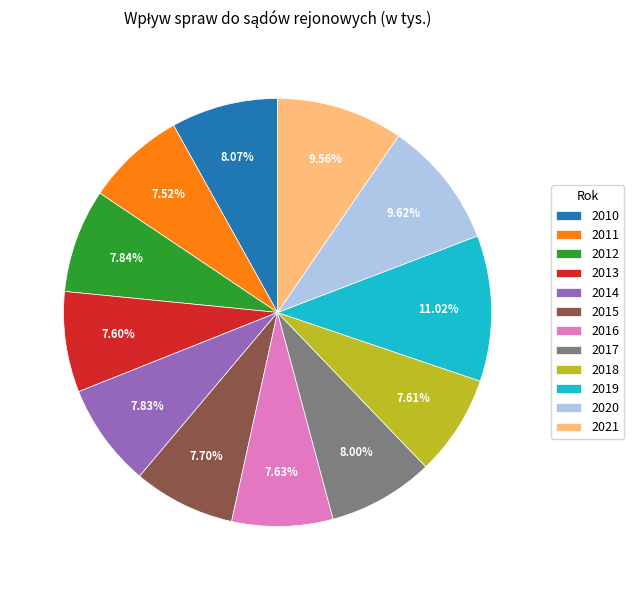

The 2018 slice represents 15% of the pie. True or false?

False